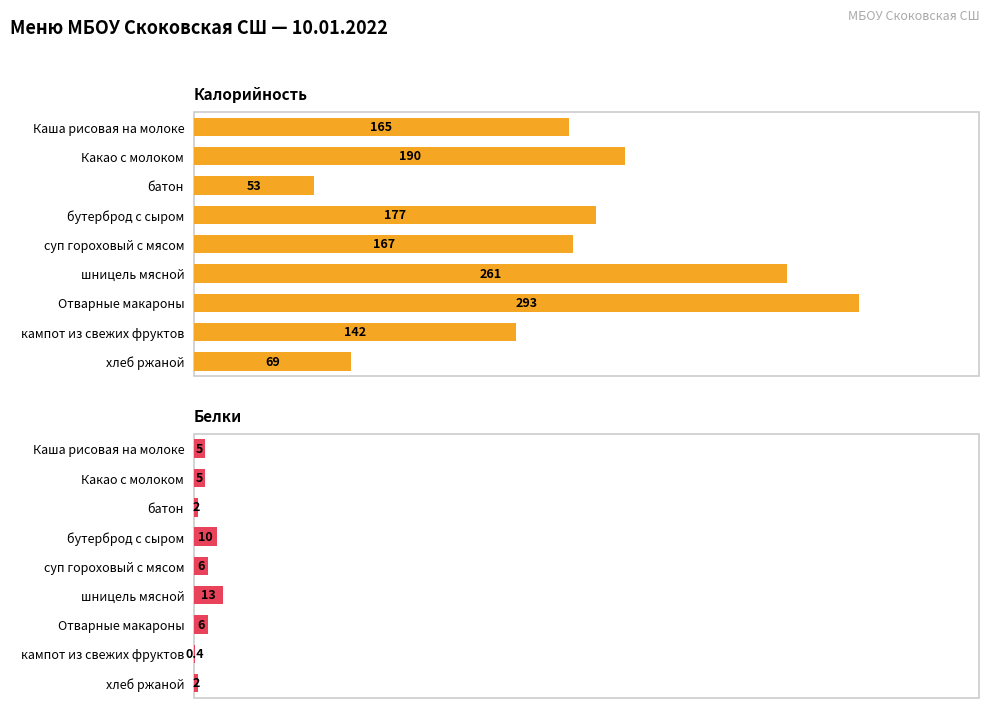

Reading right to left, what are all the values shown in this chart?

Калорийность: 69.0	142.0	293.0	261.0	167.0	177.0	53.0	190.0	165.0
Белки: 2.0	0.4	6.0	13.0	6.0	10.0	2.0	5.0	5.0